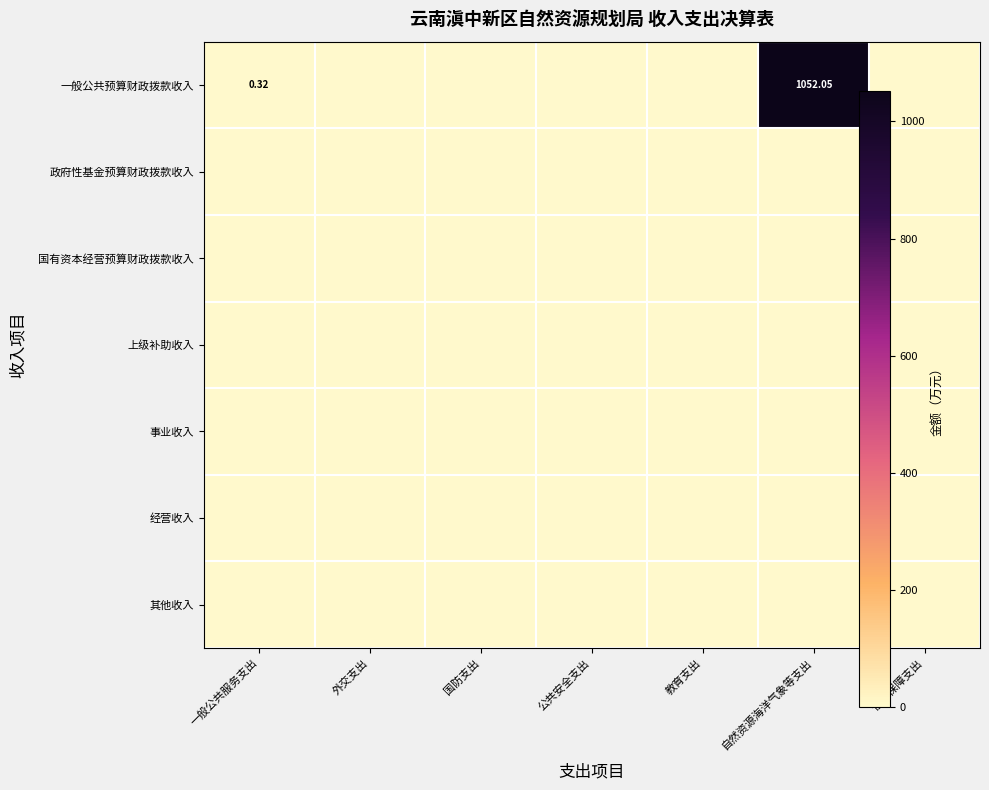

Rank the series at 外交支出 from highest to lowest value.

一般公共预算财政拨款收入, 政府性基金预算财政拨款收入, 国有资本经营预算财政拨款收入, 上级补助收入, 事业收入, 经营收入, 其他收入